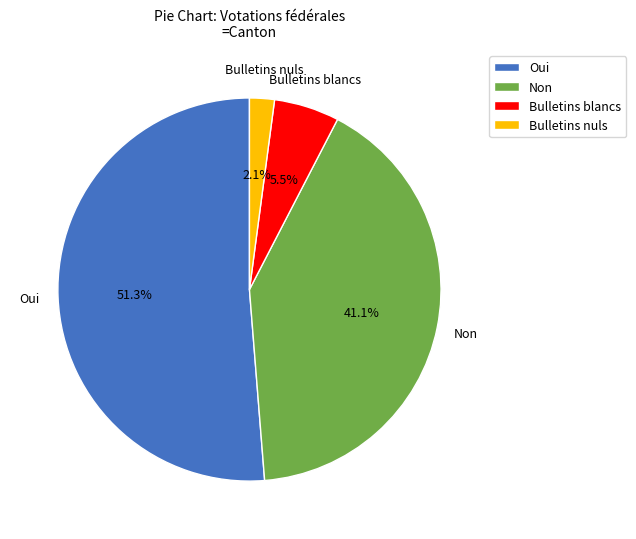

Which slice is the smallest?

Bulletins nuls